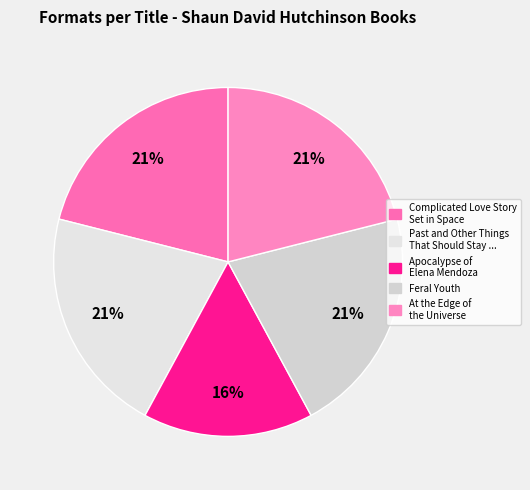

Does any single category account for the majority?

No